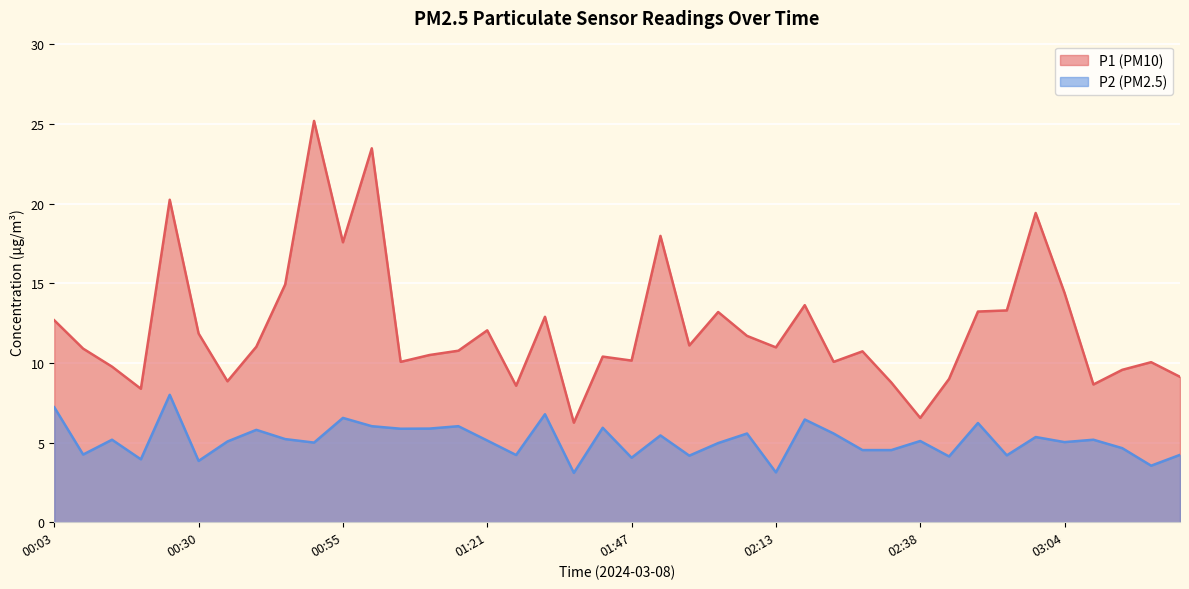

How many interior local valleys does the P1 series have?

12